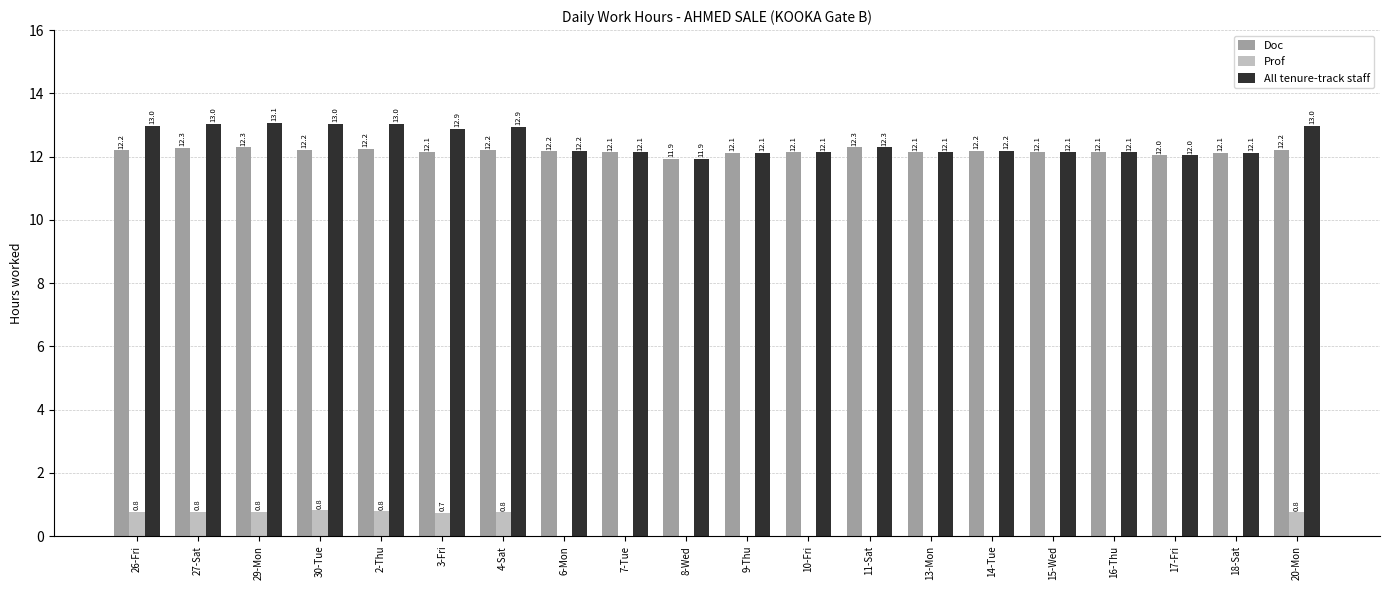

The value of Doc at 2-Thu is 12.2. True or false?

True